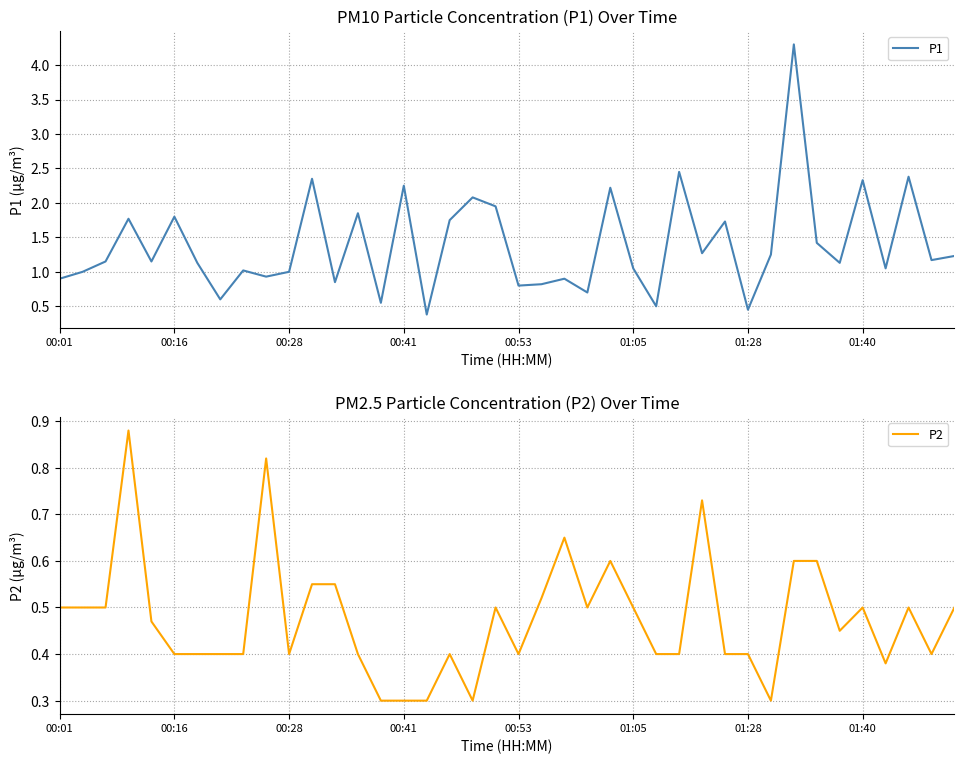

True or false: P2 has a value of 0.4 at 01:28.

True